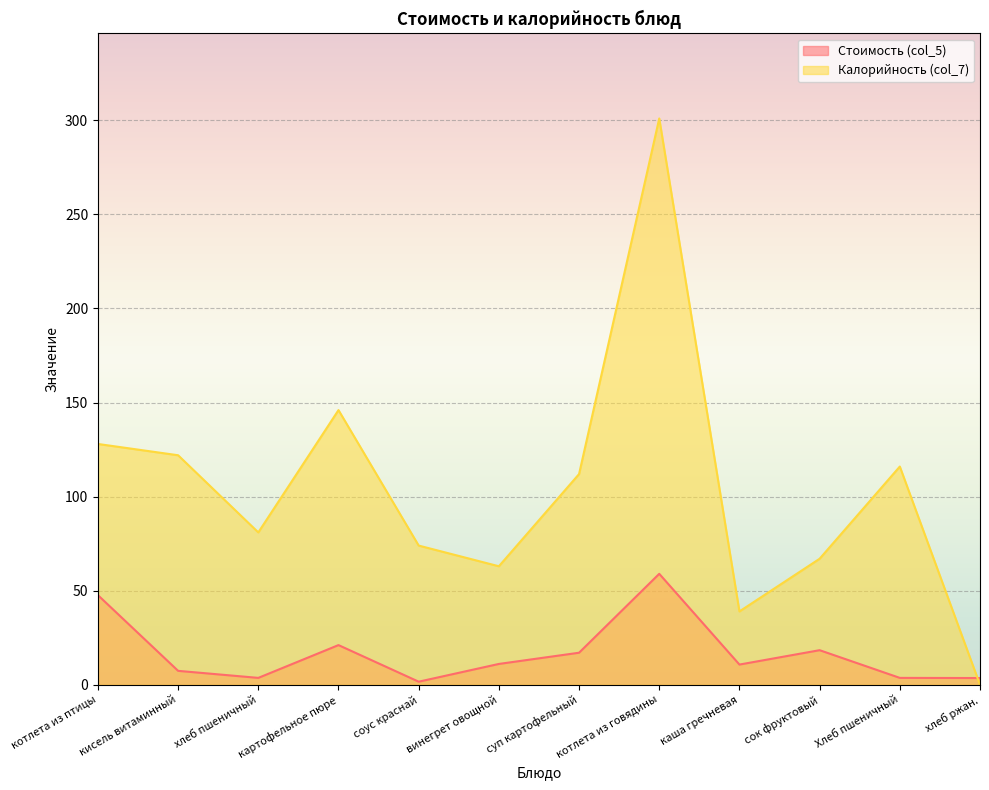

Where is the first local minimum for Калорийность (col_7)?

хлеб пшеничный